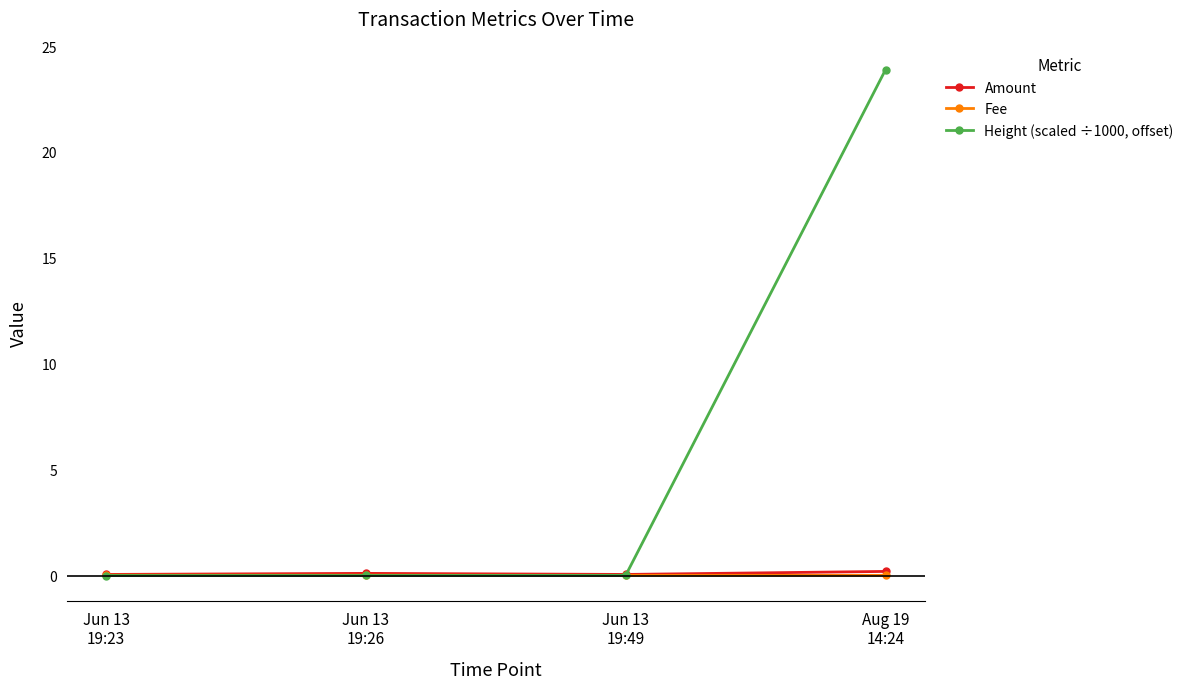

True or false: Height (scaled ÷1000, offset) has a value of 0.0 at Jun 13
19:23.

True